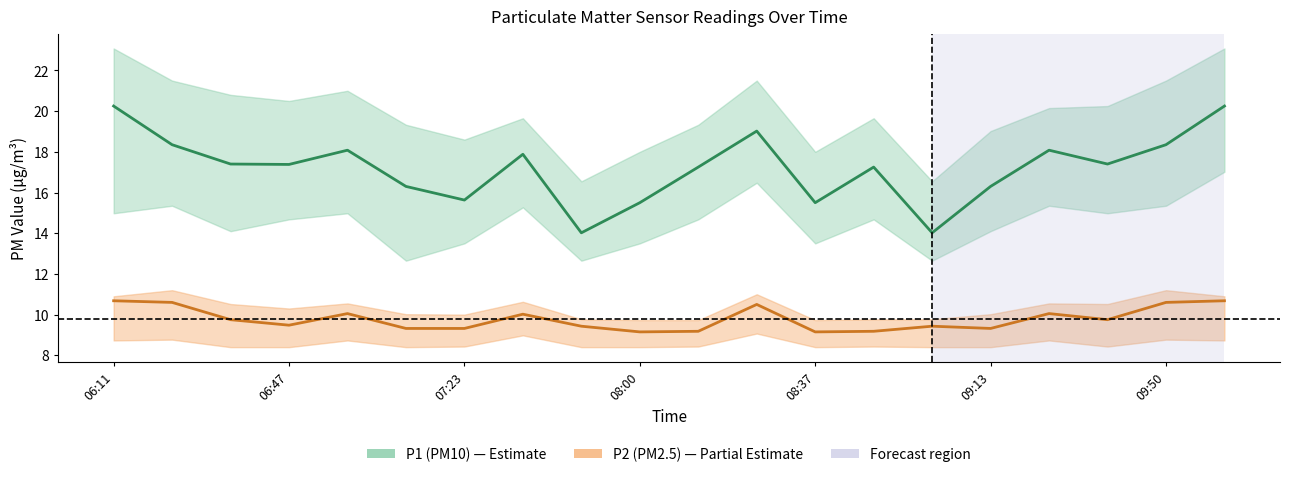

Reading right to left, transcribe all the data shown in this chart.

P1: 10:03=20.2	09:50=18.4	09:38=17.4	09:26=18.1	09:13=16.3	09:01=14.0	08:49=17.2	08:37=15.5	08:24=19.0	08:12=17.2	08:00=15.5	07:47=14.0	07:35=17.9	07:23=15.6	07:11=16.3	06:59=18.1	06:47=17.4	06:35=17.4	06:23=18.4	06:11=20.2
P1_upper: 10:03=23.1	09:50=21.5	09:38=20.2	09:26=20.1	09:13=19.0	09:01=16.6	08:49=19.6	08:37=18.0	08:24=21.5	08:12=19.3	08:00=18.0	07:47=16.6	07:35=19.6	07:23=18.6	07:11=19.3	06:59=21.0	06:47=20.5	06:35=20.8	06:23=21.5	06:11=23.1
P1_lower: 10:03=17.0	09:50=15.3	09:38=15.0	09:26=15.3	09:13=14.1	09:01=12.7	08:49=14.7	08:37=13.5	08:24=16.5	08:12=14.7	08:00=13.5	07:47=12.7	07:35=15.3	07:23=13.5	07:11=12.7	06:59=15.0	06:47=14.7	06:35=14.1	06:23=15.3	06:11=15.0
P2: 10:03=10.7	09:50=10.6	09:38=9.8	09:26=10.1	09:13=9.3	09:01=9.4	08:49=9.2	08:37=9.2	08:24=10.5	08:12=9.2	08:00=9.2	07:47=9.4	07:35=10.0	07:23=9.3	07:11=9.3	06:59=10.1	06:47=9.5	06:35=9.8	06:23=10.6	06:11=10.7
P2_upper: 10:03=10.9	09:50=11.2	09:38=10.5	09:26=10.6	09:13=10.0	09:01=9.8	08:49=9.8	08:37=9.7	08:24=11.0	08:12=9.7	08:00=9.7	07:47=9.8	07:35=10.6	07:23=10.0	07:11=10.0	06:59=10.6	06:47=10.3	06:35=10.5	06:23=11.2	06:11=10.9
P2_lower: 10:03=8.7	09:50=8.8	09:38=8.4	09:26=8.7	09:13=8.4	09:01=8.4	08:49=8.4	08:37=8.4	08:24=9.1	08:12=8.4	08:00=8.4	07:47=8.4	07:35=9.0	07:23=8.4	07:11=8.4	06:59=8.7	06:47=8.4	06:35=8.4	06:23=8.8	06:11=8.7